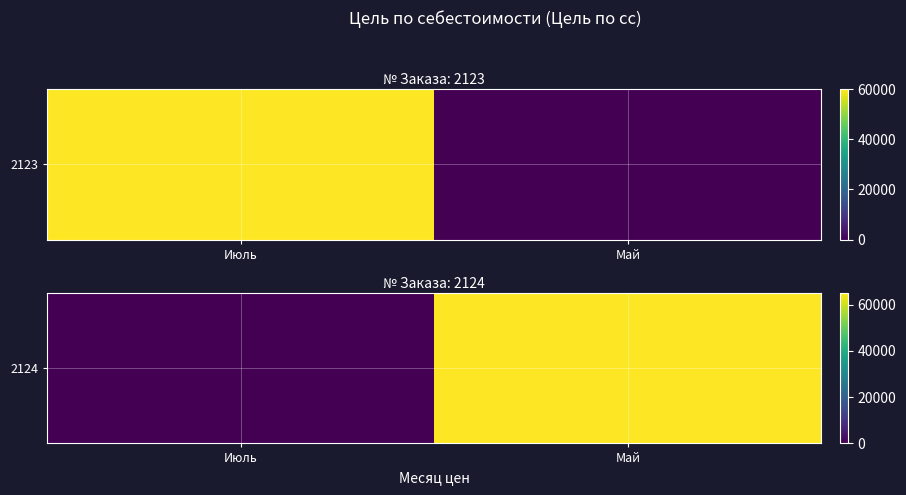

At which category does the chart reach its peak across all series?

Май